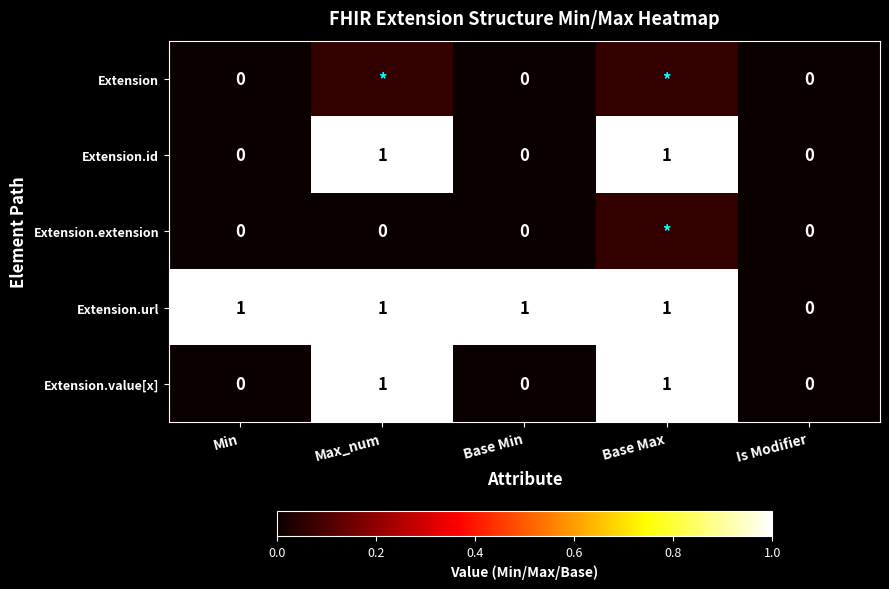

True or false: Extension.url has a value of 2 at Base Min.

False